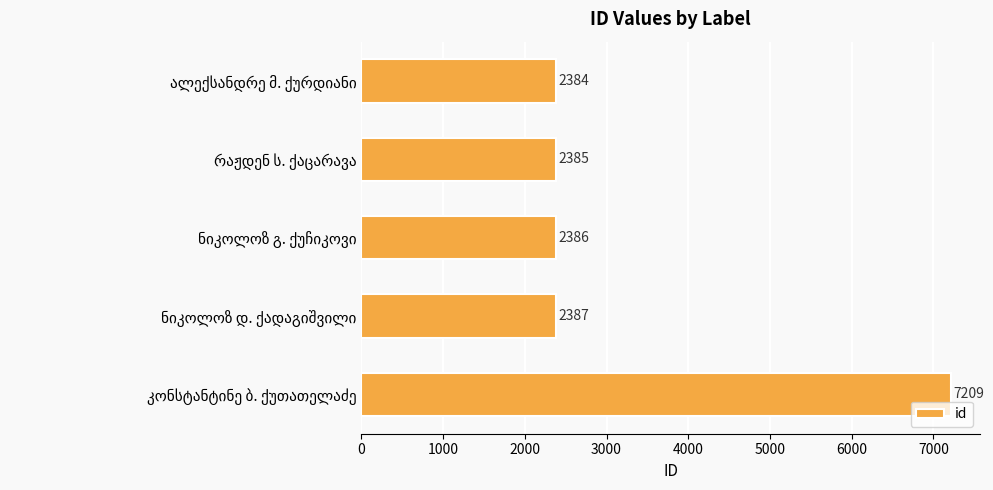

What is the difference between the second highest and minimum values?

3